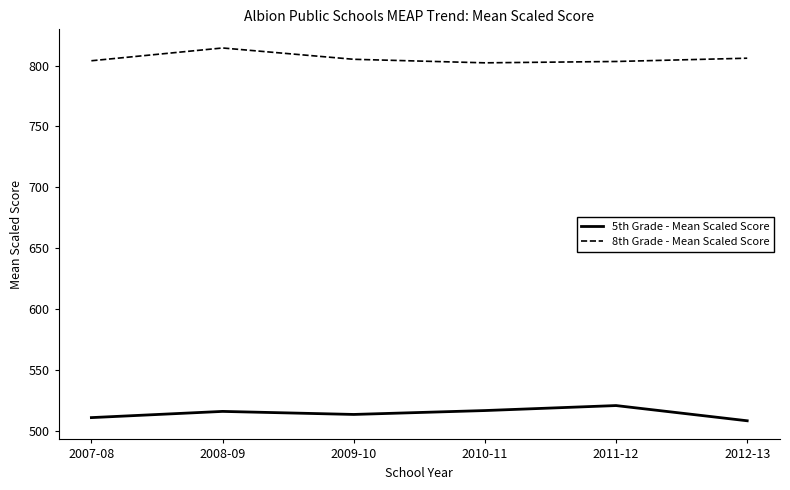

Count the number of data series in this chart.

2